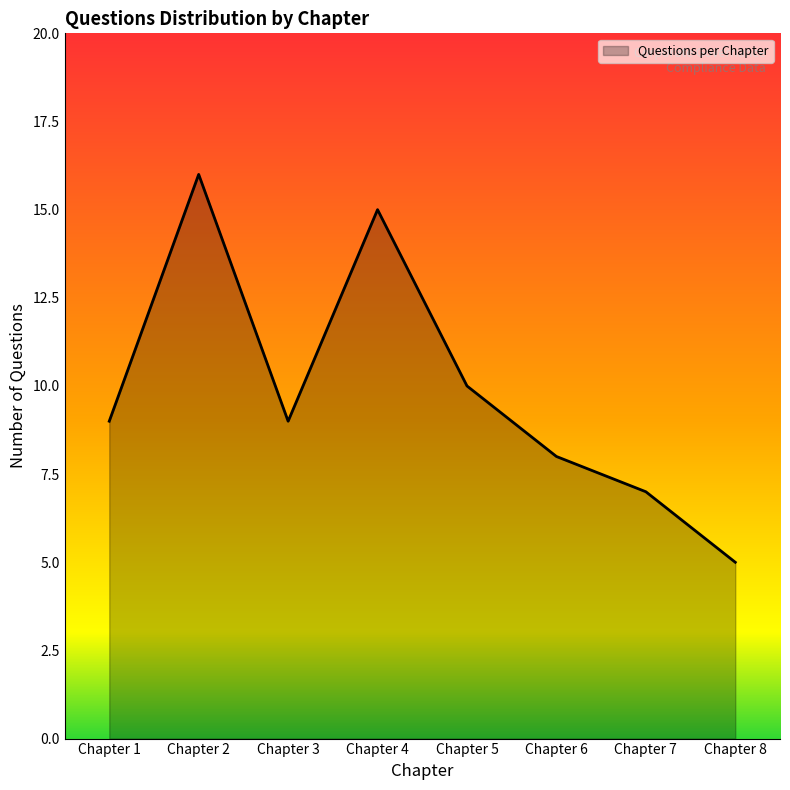

Where is the first local maximum?

Chapter 2